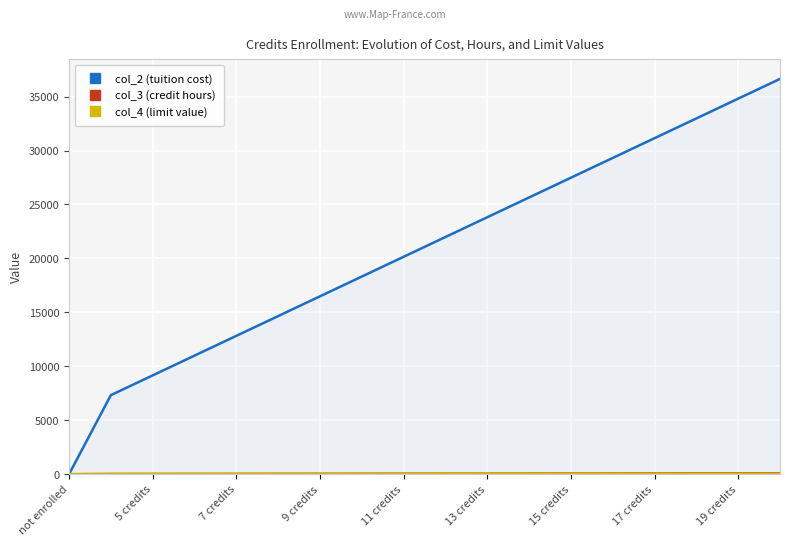

Which series has the largest range (max minus min)?

col_2 (tuition cost)